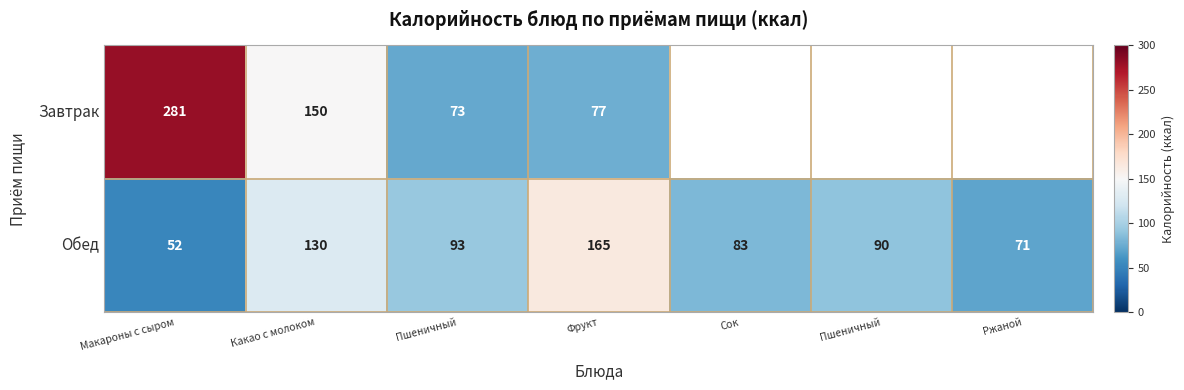

At which category is the sum across all series the highest?

Макароны с сыром